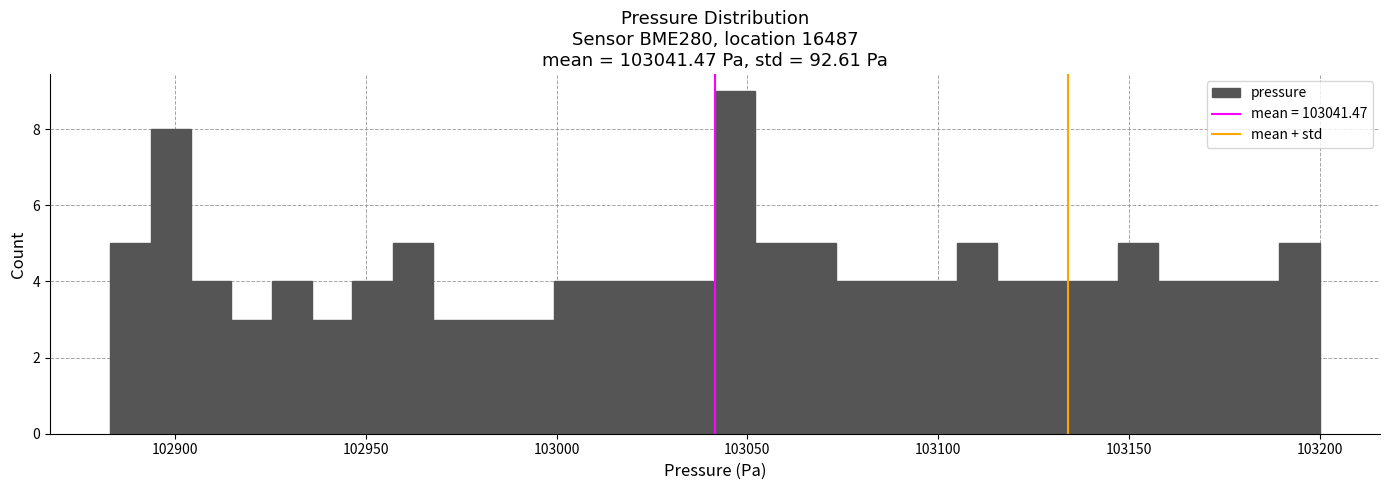

Read against the x-axis, roughly where is the centre of the tallest bar?

103045